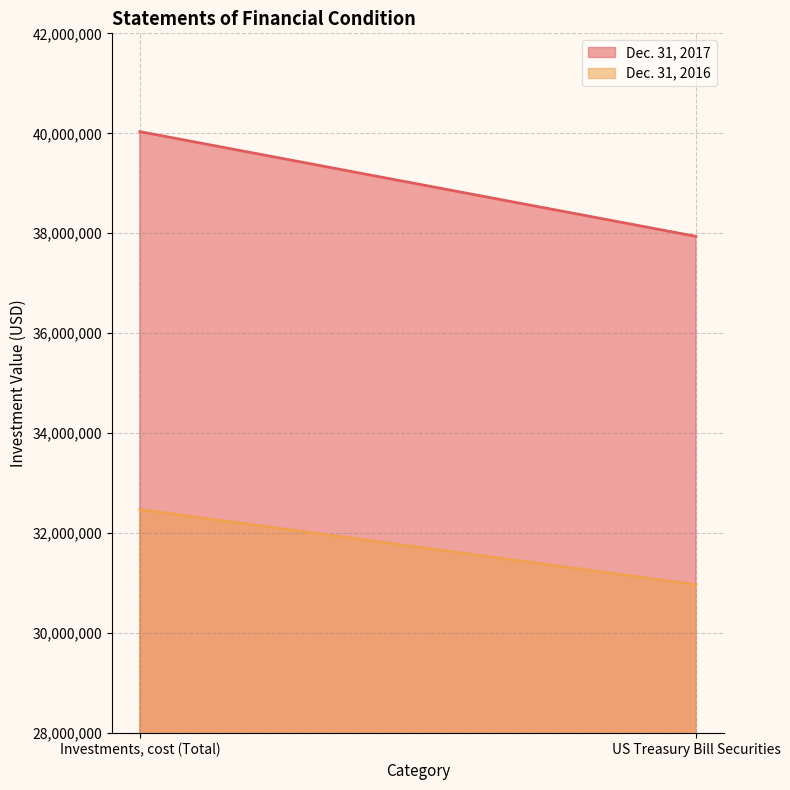

The Dec. 31, 2016 line series shows 53586994 at US Treasury Bill Securities. True or false?

False